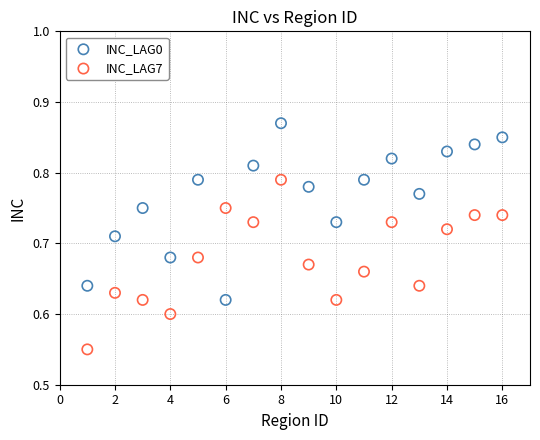

Which series reaches the minimum Y coordinate?

INC_LAG7